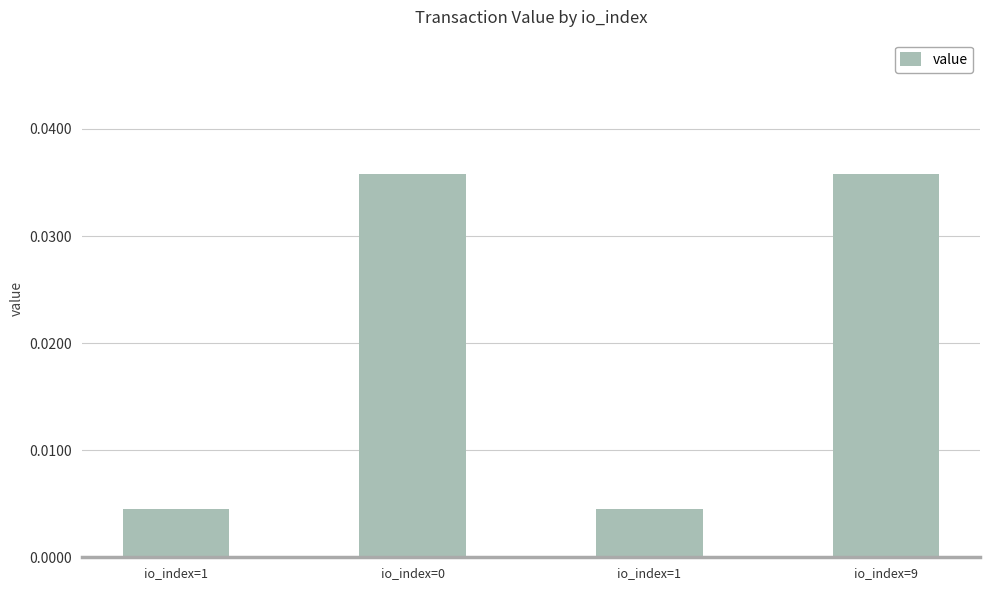

What is the label of the 4th bar from the left?

io_index=9